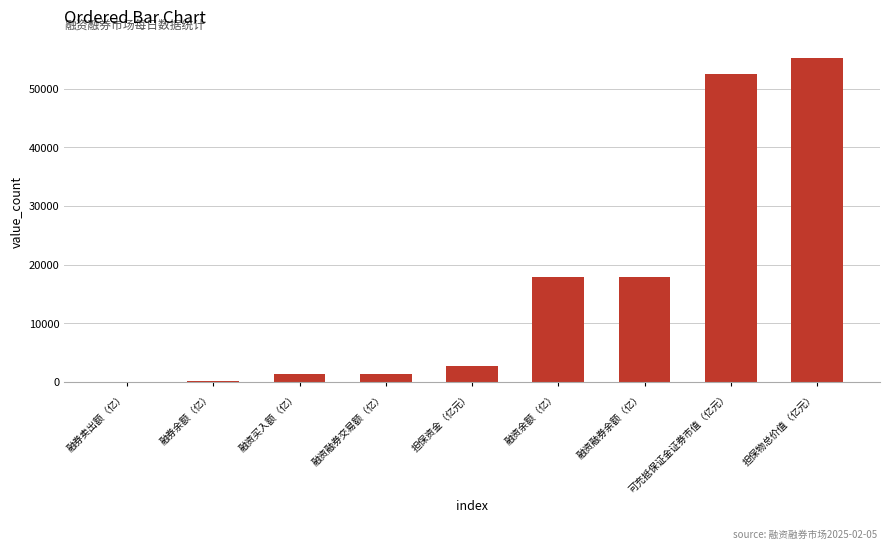

What is the greatest value displayed?

55228.3